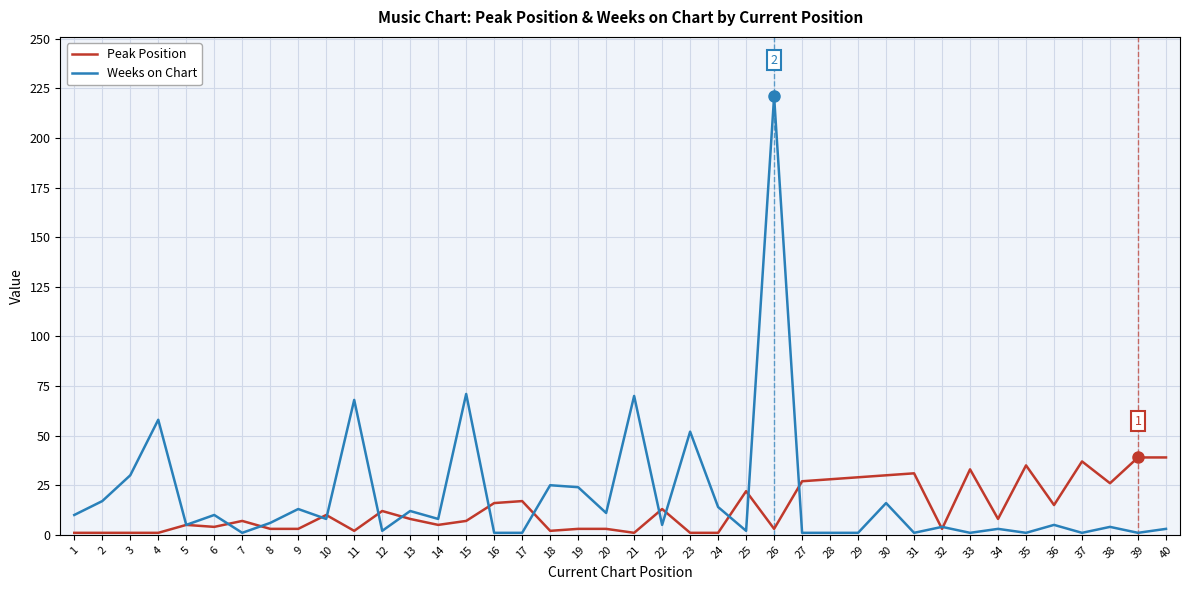

Is the value of Weeks on Chart at 6 greater than the value of Peak Position at 20?

Yes